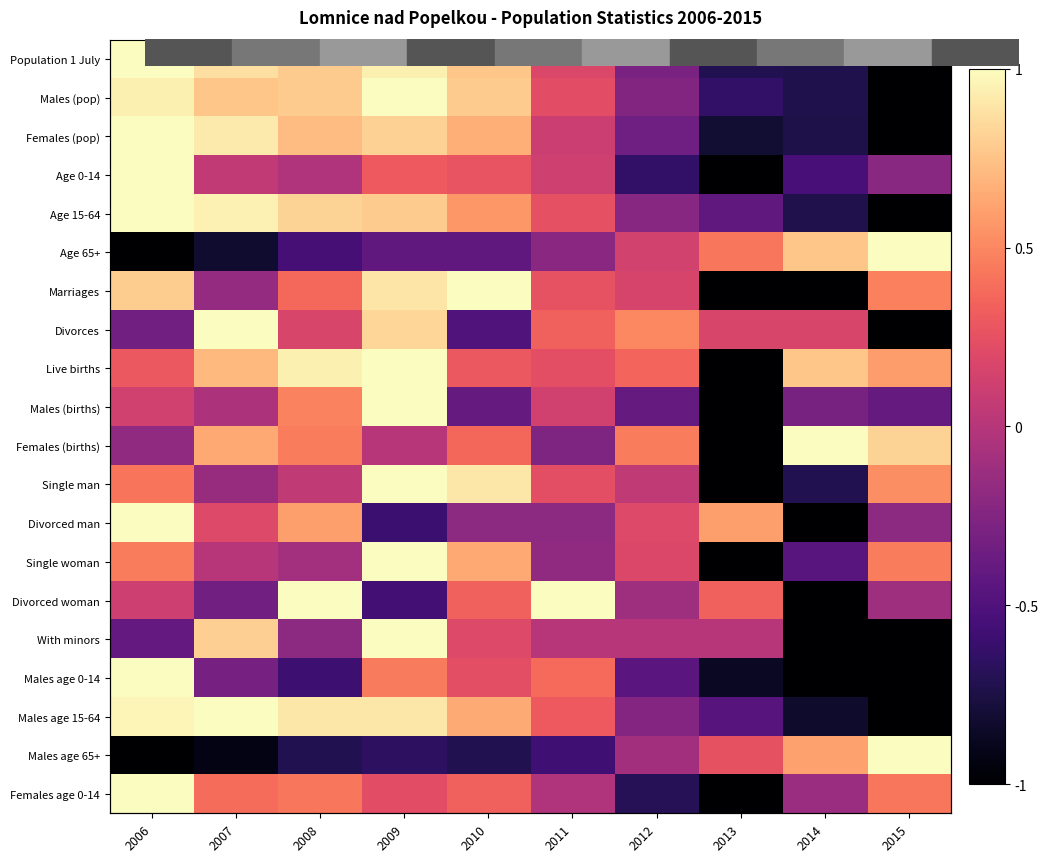

Is the value of Males age 15-64 at 2010 greater than the value of Females (pop) at 2012?

Yes